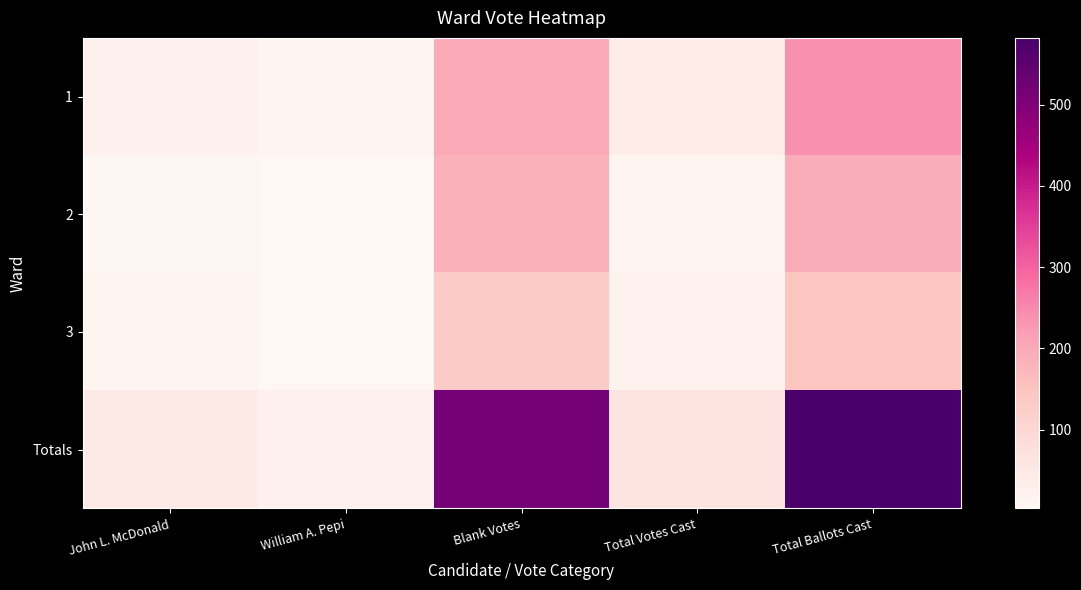

Reading left to right, extract all data points from this chart.

1: John L. McDonald=24	William A. Pepi=14	Blank Votes=202	Total Votes Cast=38	Total Ballots Cast=240
2: John L. McDonald=6	William A. Pepi=3	Blank Votes=186	Total Votes Cast=9	Total Ballots Cast=195
3: John L. McDonald=12	William A. Pepi=5	Blank Votes=130	Total Votes Cast=17	Total Ballots Cast=147
Totals: John L. McDonald=42	William A. Pepi=22	Blank Votes=518	Total Votes Cast=64	Total Ballots Cast=582